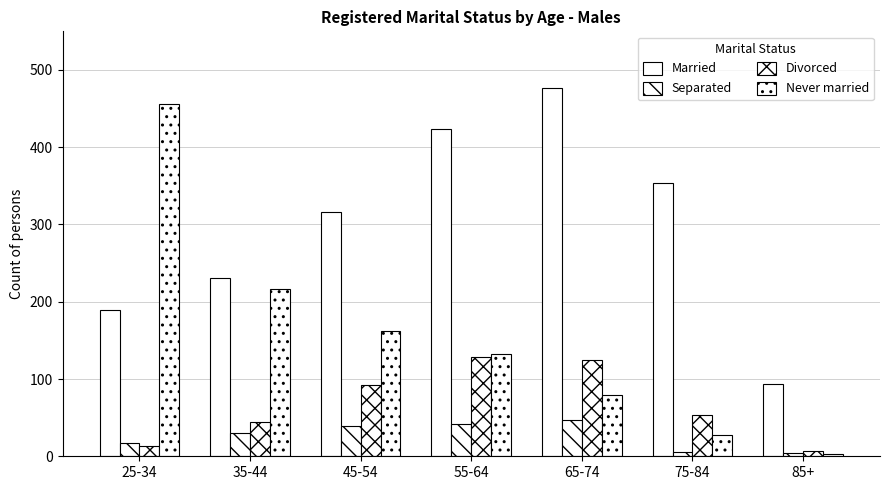

How many data points in Separated are less than 30?

3